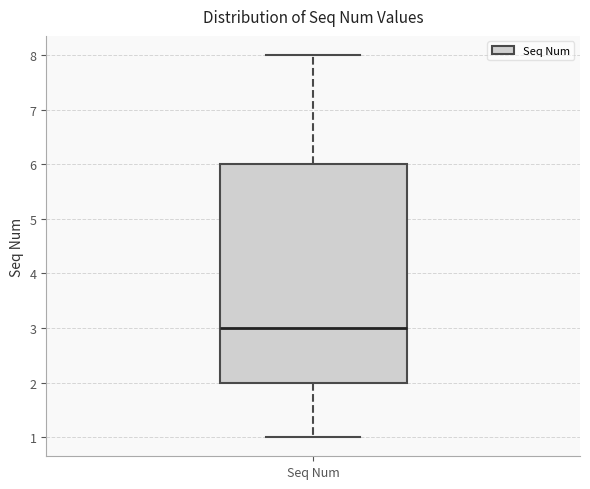

Transcribe this box plot: give where the median line is, the range the box spans, and where the two whiskers end, as read against the y-axis. The values are not printed on the chart, so give them approximately, as read against the axis.

median 3, box 2 to 6, whiskers 1 to 8